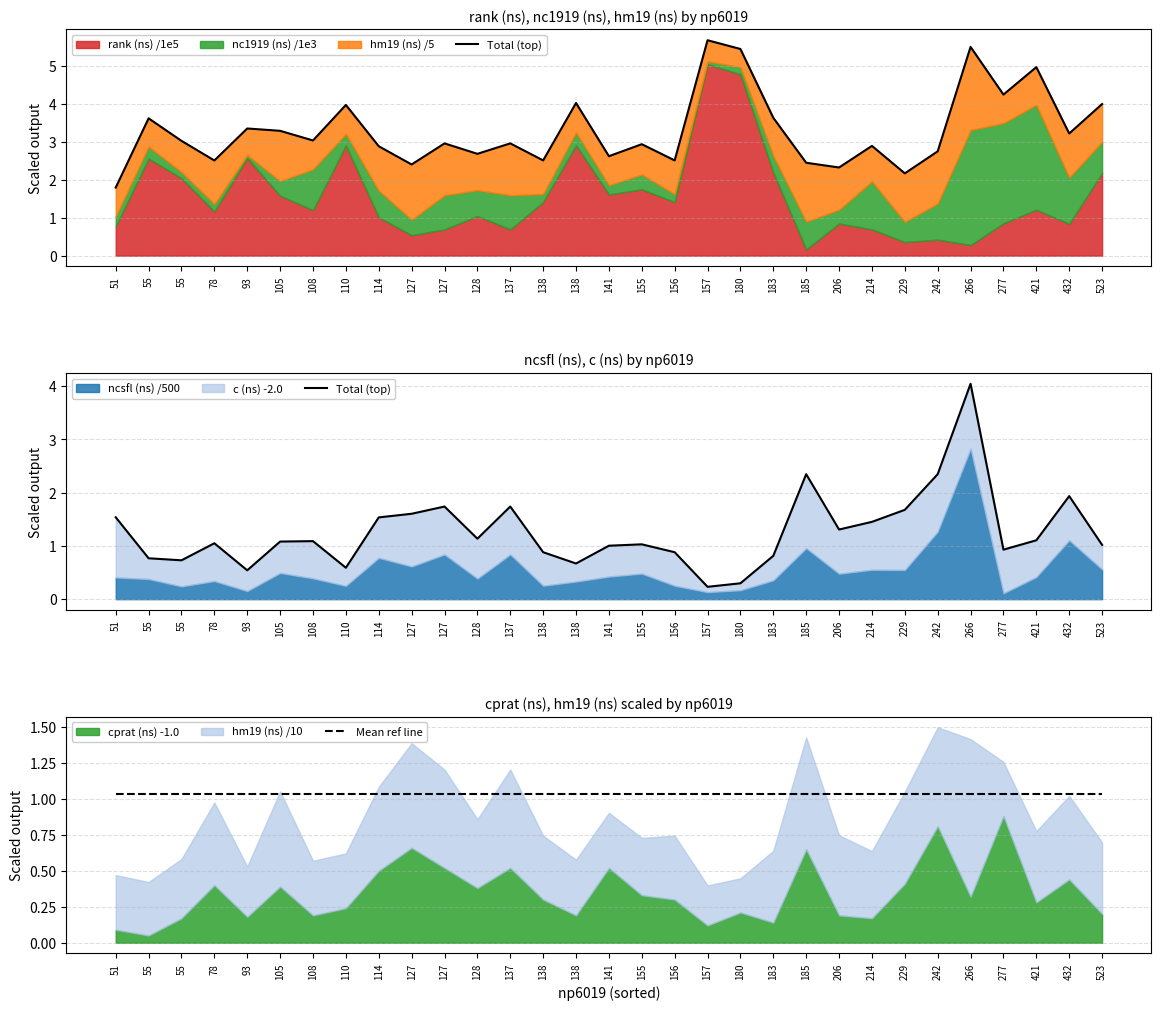

Is the value of Total (top) at 127 greater than the value of Mean ref line at 127?

Yes